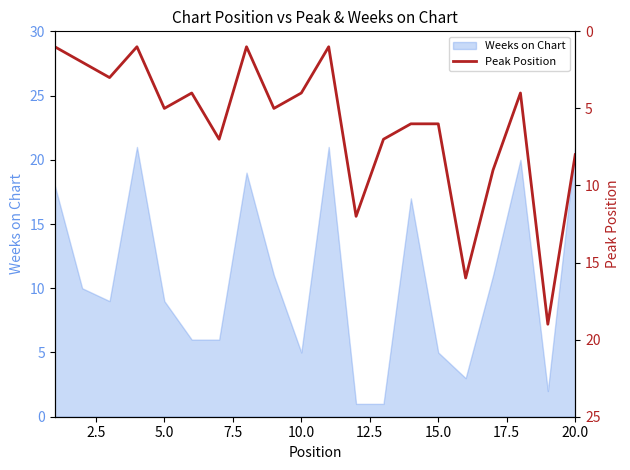

How many data points does each series have?

20